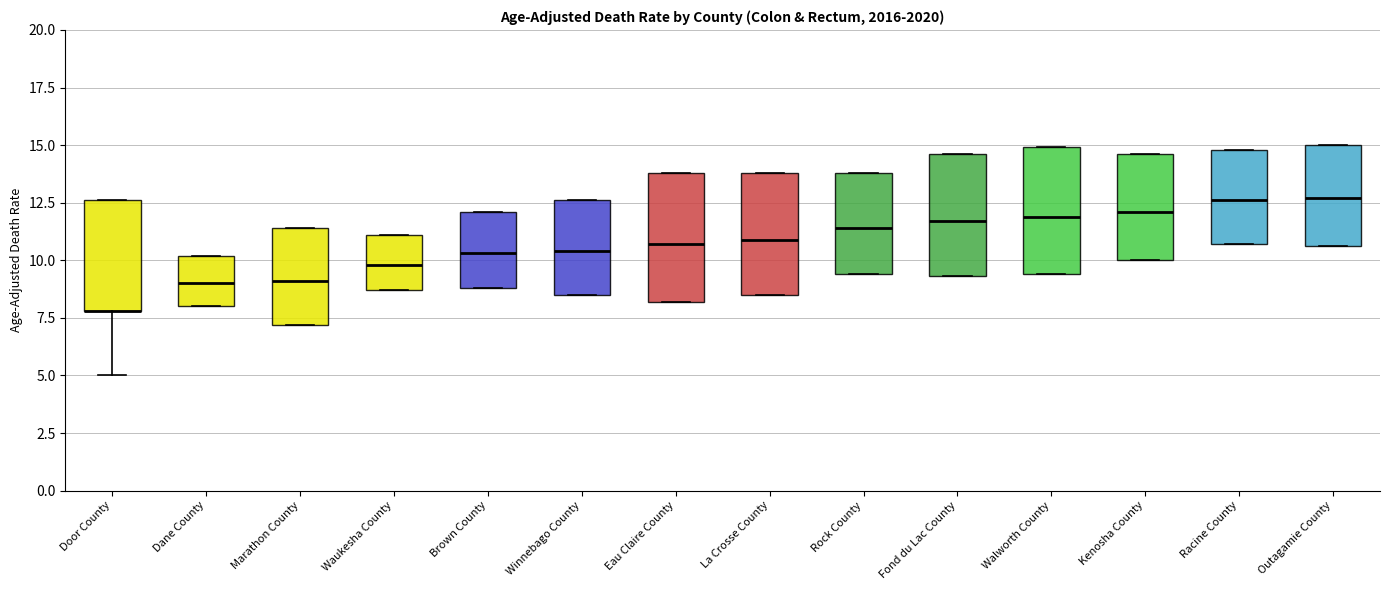

Reading left to right, transcribe this box plot: for each box, give where its median line is, the range the box spans, and where its two whiskers end, as read against the y-axis. The values are not printed on the chart, so give them approximately, as read against the axis.

Door County: median 8.0 (drawn on the box's lower edge), box 8.0 to 12.5, whiskers 5.0 to 12.5
Dane County: median 9.0, box 8.0 to 10.0, whiskers 8.0 to 10.0
Marathon County: median 9.0, box 7.0 to 11.5, whiskers 7.0 to 11.5
Waukesha County: median 10.0, box 8.5 to 11.0, whiskers 8.5 to 11.0
Brown County: median 10.5, box 9.0 to 12.0, whiskers 9.0 to 12.0
Winnebago County: median 10.5, box 8.5 to 12.5, whiskers 8.5 to 12.5
Eau Claire County: median 10.5, box 8.0 to 14.0, whiskers 8.0 to 14.0
La Crosse County: median 11.0, box 8.5 to 14.0, whiskers 8.5 to 14.0
Rock County: median 11.5, box 9.5 to 14.0, whiskers 9.5 to 14.0
Fond du Lac County: median 11.5, box 9.5 to 14.5, whiskers 9.5 to 14.5
Walworth County: median 12.0, box 9.5 to 15.0, whiskers 9.5 to 15.0
Kenosha County: median 12.0, box 10.0 to 14.5, whiskers 10.0 to 14.5
Racine County: median 12.5, box 10.5 to 15.0, whiskers 10.5 to 15.0
Outagamie County: median 12.5, box 10.5 to 15.0, whiskers 10.5 to 15.0